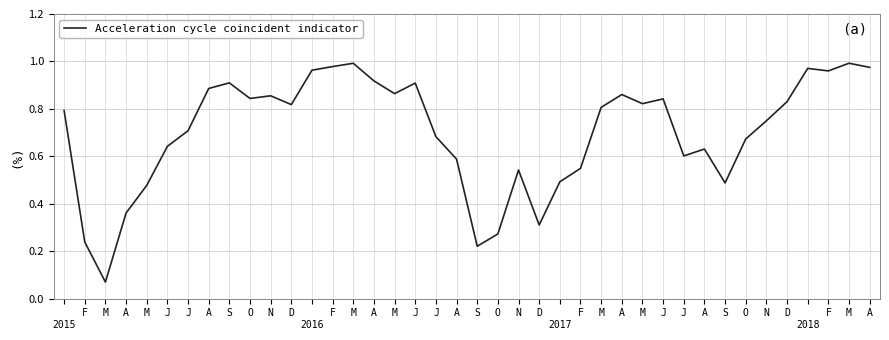

Reading left to right, extract all data points from this chart.

0.8	0.2	0.1	0.4	0.5	0.6	0.7	0.9	0.9	0.8	0.9	0.8	1.0	1.0	1.0	0.9	0.9	0.9	0.7	0.6	0.2	0.3	0.5	0.3	0.5	0.5	0.8	0.9	0.8	0.8	0.6	0.6	0.5	0.7	0.7	0.8	1.0	1.0	1.0	1.0